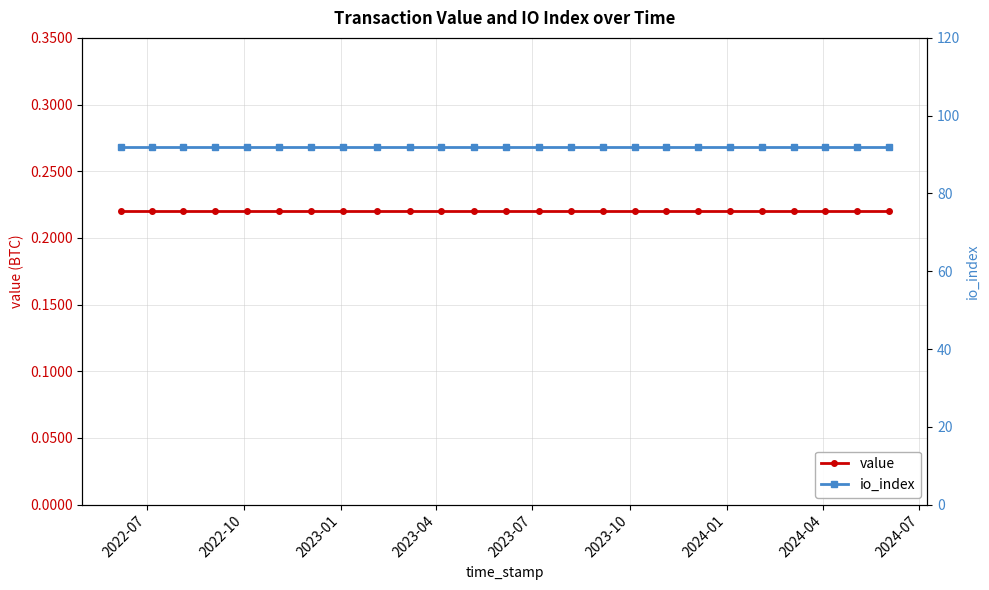

Between 2022-10 and 2023-07, which series saw the biggest shift?

value